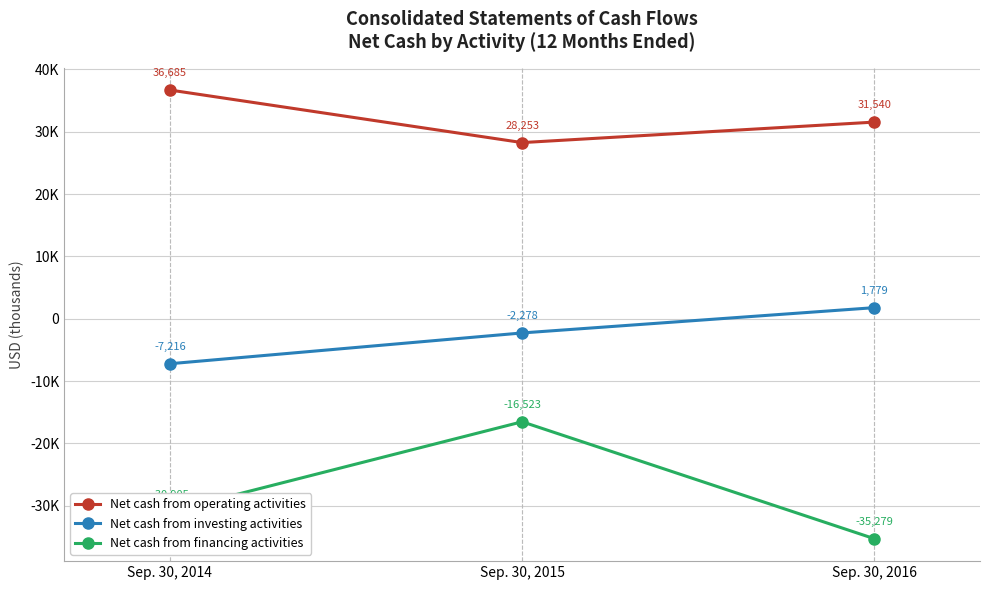

Reading left to right, what are all the values shown in this chart?

Net cash from operating activities: 36685	28253	31540
Net cash from investing activities: -7216	-2278	1779
Net cash from financing activities: -30905	-16523	-35279